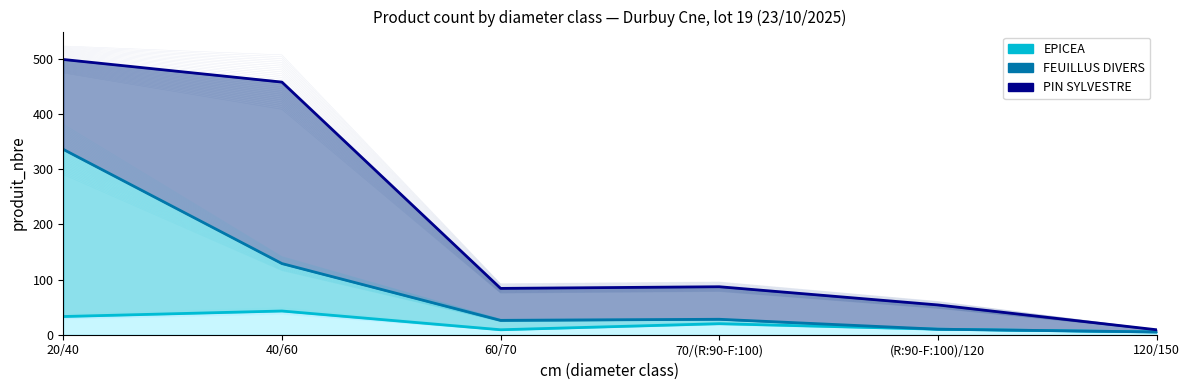

At which category does the chart reach its minimum across all series?

120/150